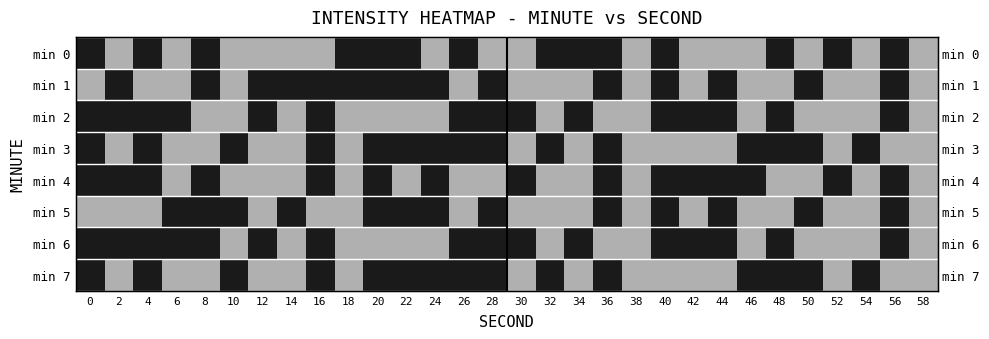

How many min 7 values are between 0 and 1?

30